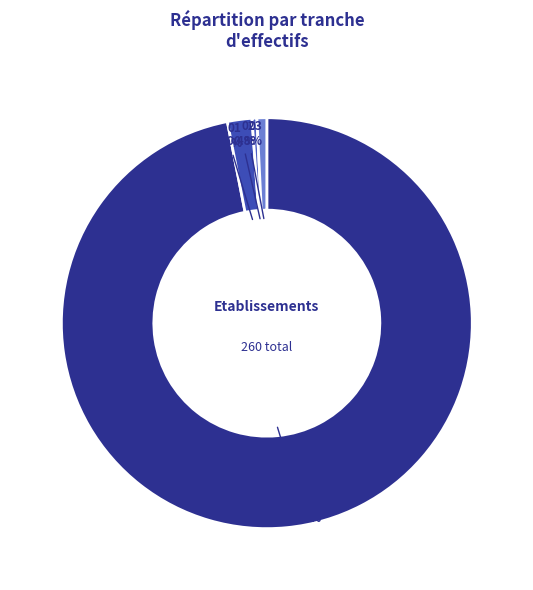

Which slice is the largest?

NN